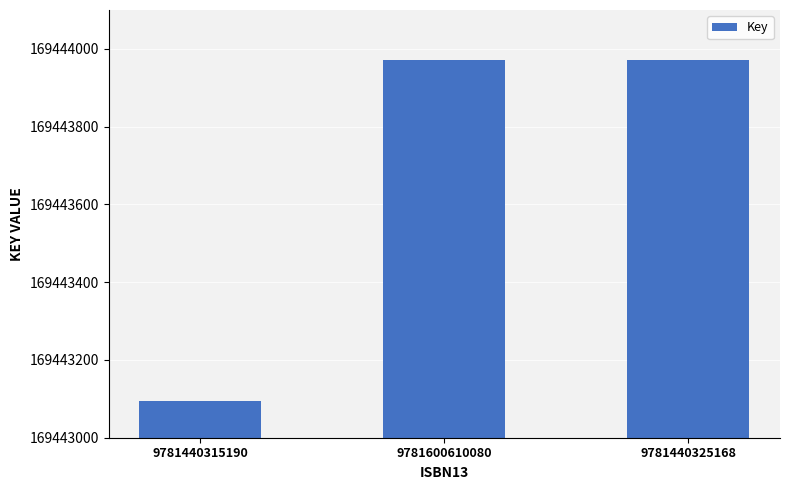

What is the average value?

169443679